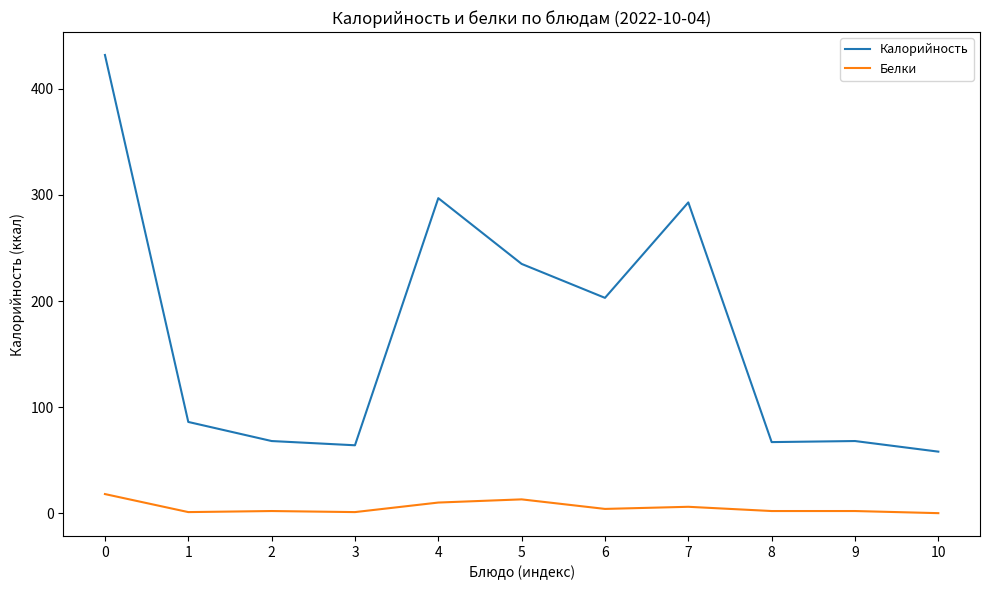

At which label does Калорийность reach its minimum?

10